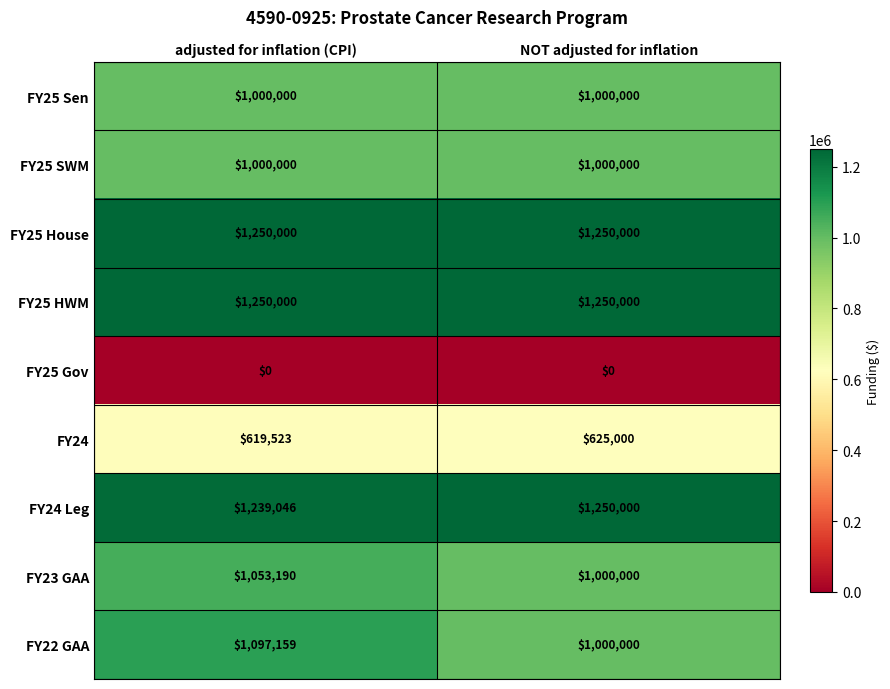

What is the sum of the FY25 HWM values at adjusted for inflation (CPI) and NOT adjusted for inflation?

2500000